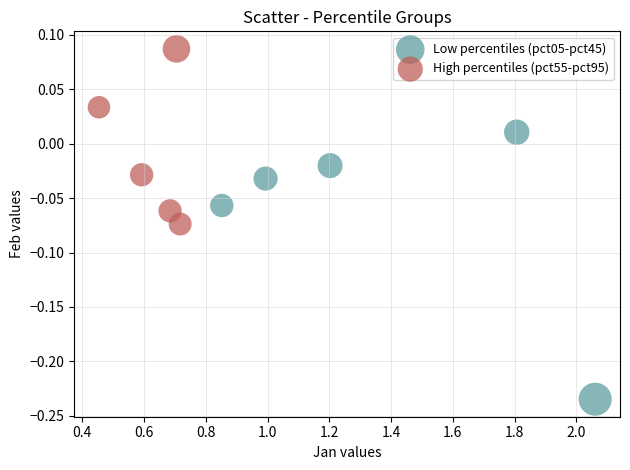

Which series reaches the minimum Y coordinate?

Low percentiles (pct05-pct45)